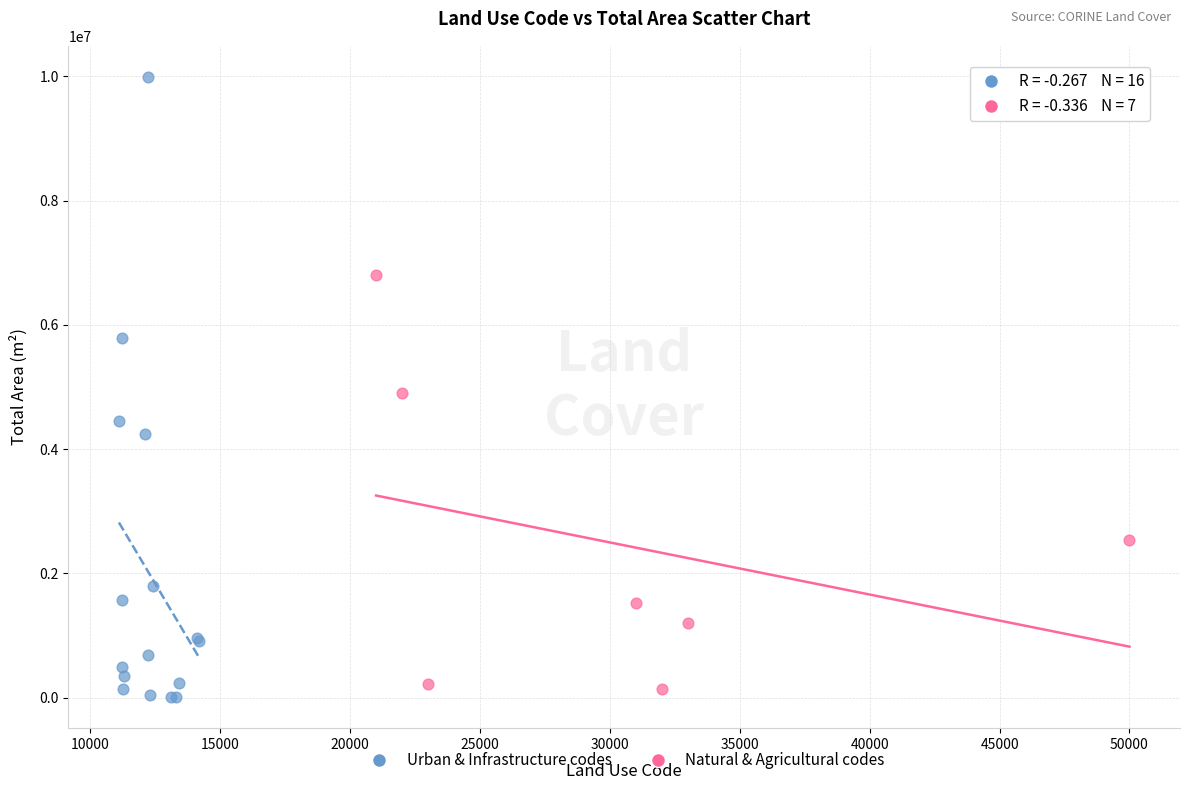

Which series contains the lowest Y value?

Urban & Infrastructure codes